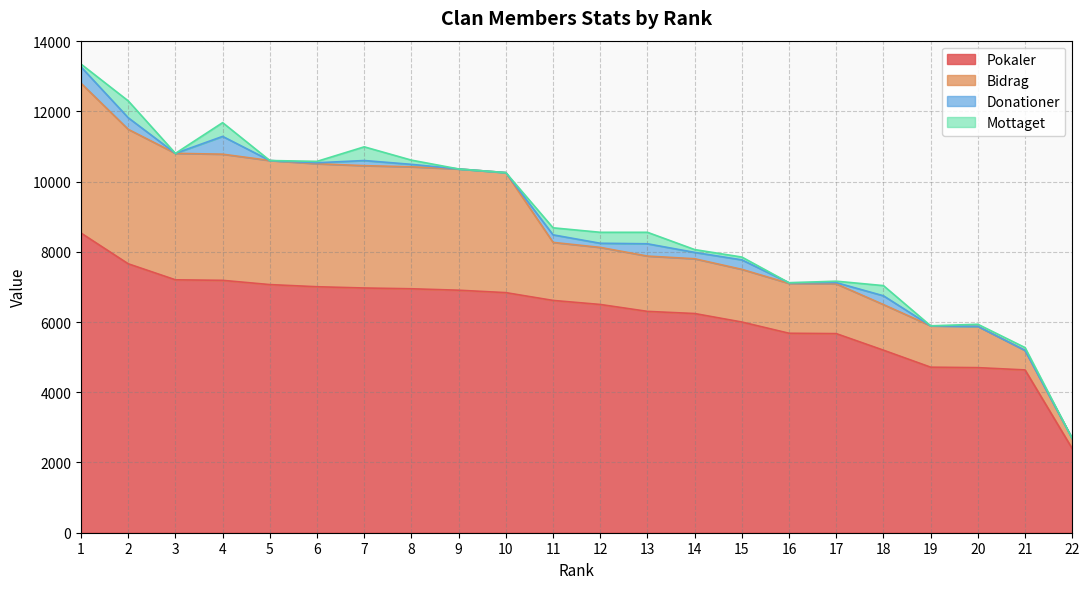

How many distinct data groups are displayed?

4